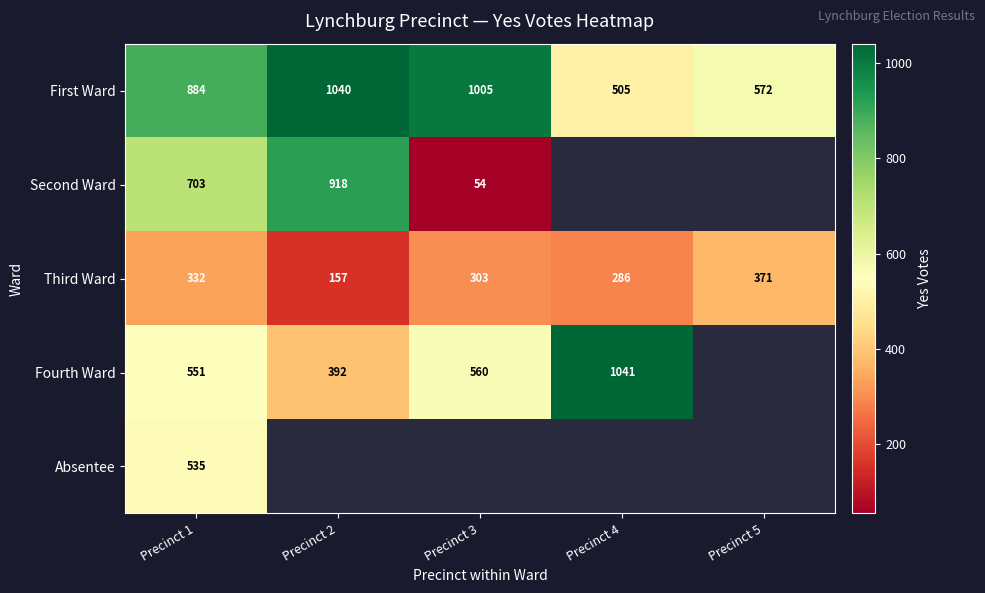

The value of Second Ward at Precinct 2 is 418.2. True or false?

False